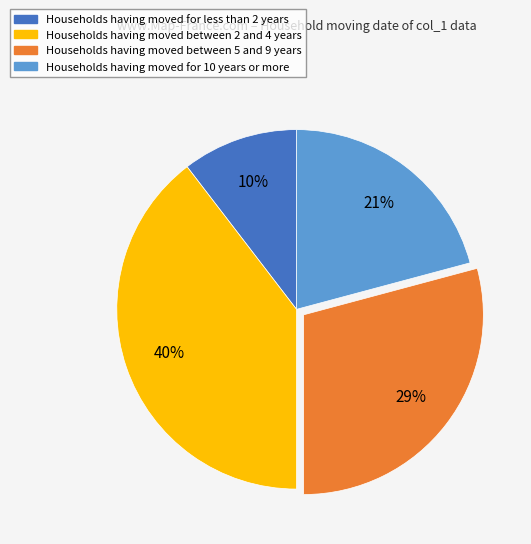

To the nearest percent, what is the average slice percentage?

25%